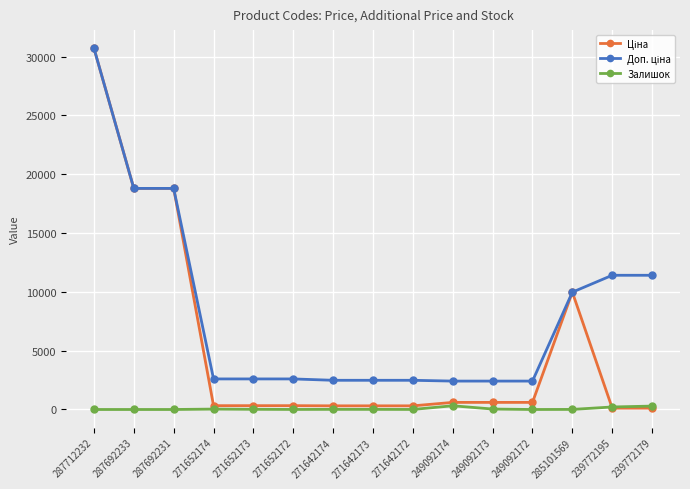

At how many categories does at least one series exceed 17912?

3